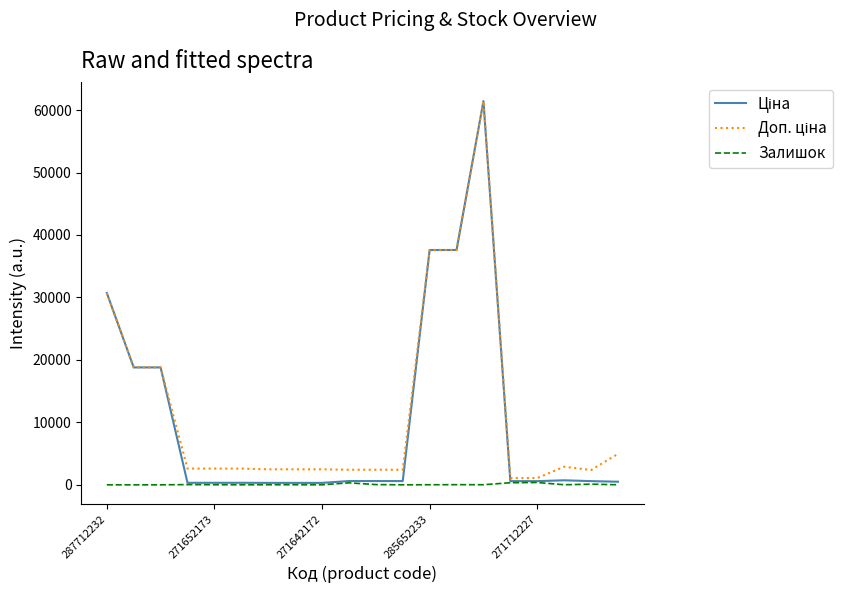

What is the maximum value shown in the chart?

61434.3